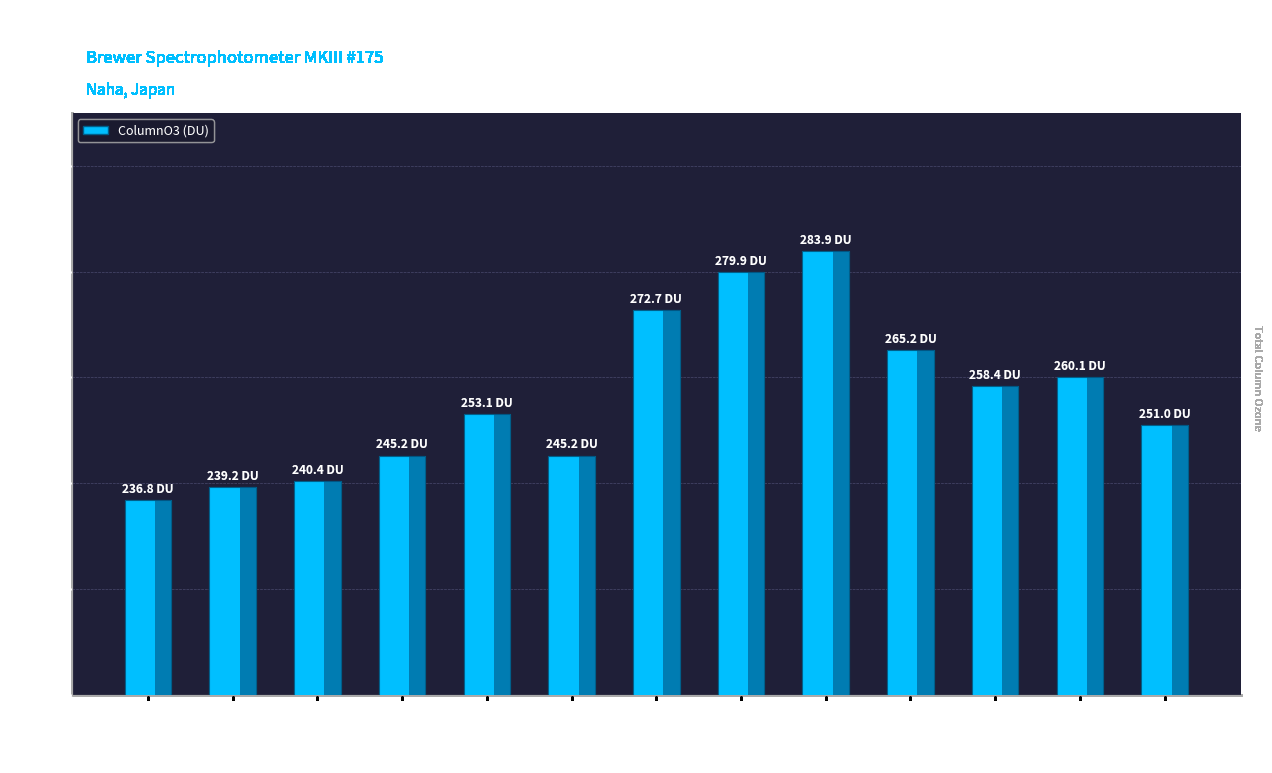

What is the greatest value displayed?

283.9